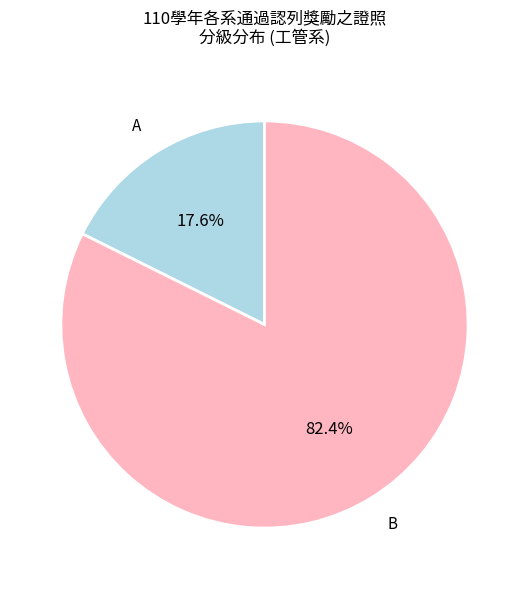

To the nearest percent, what percentage of the pie is B?

82%